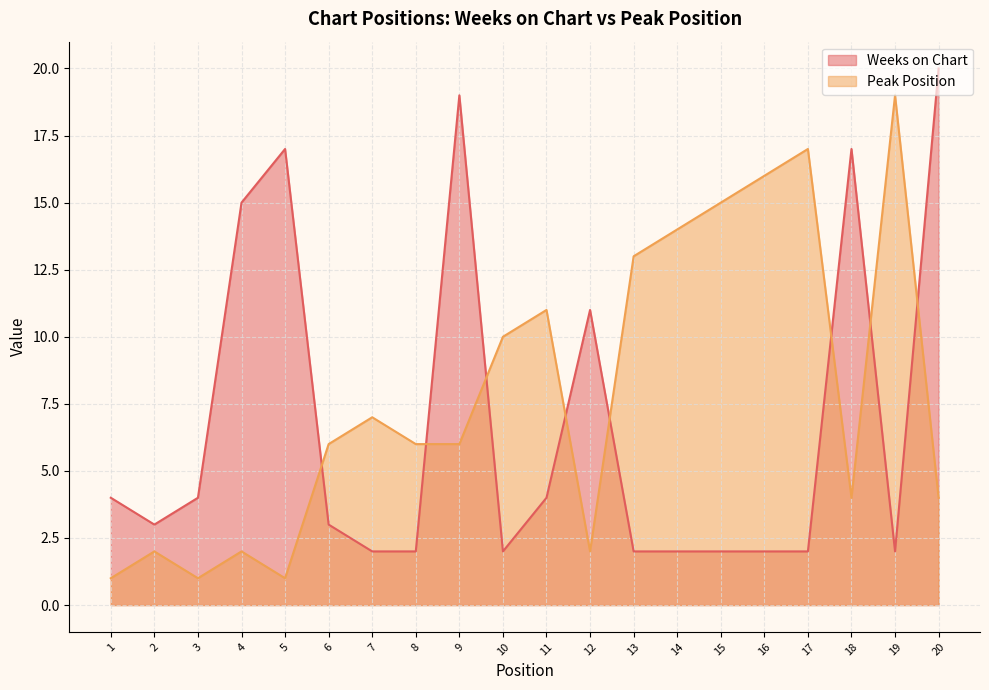

What is the difference between the Weeks on Chart values at 12 and 11?

7